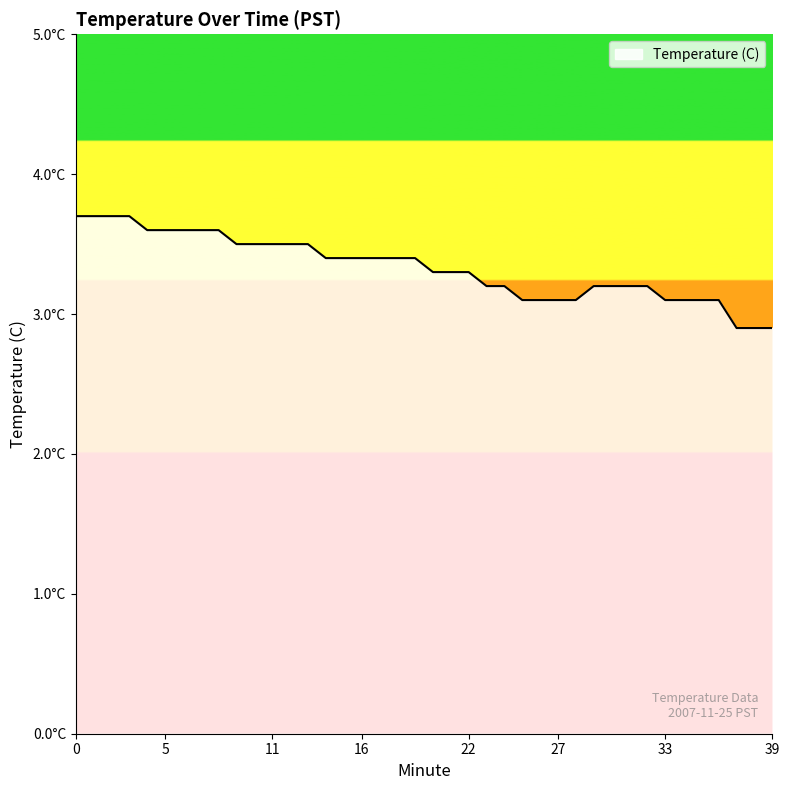

Does the chart have visible grid lines?

No